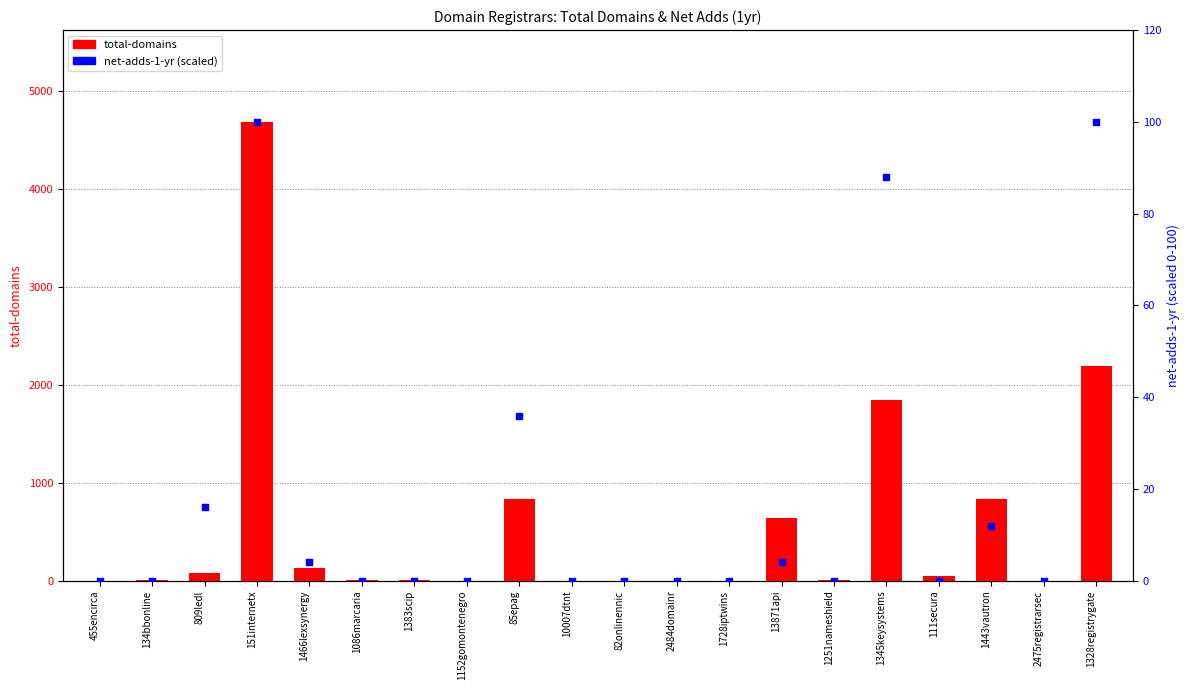

Is the value of total-domains at 111secura greater than the value of net-adds-1-yr (scaled) at 1152gomontenegro?

Yes